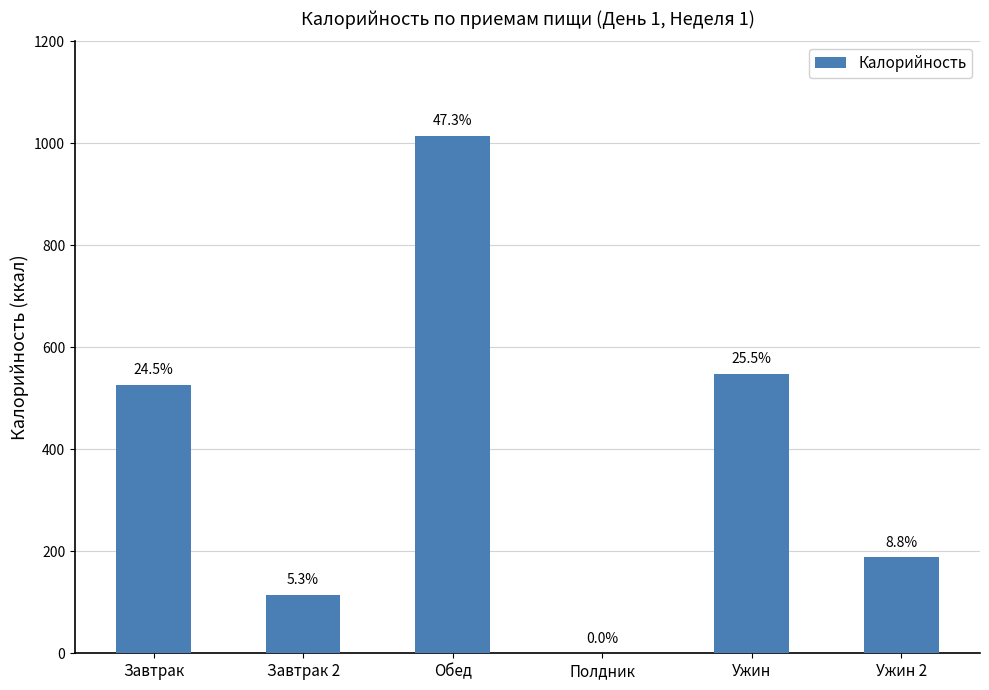

What is the ratio of the value at Ужин to the value at Завтрак?

1.0